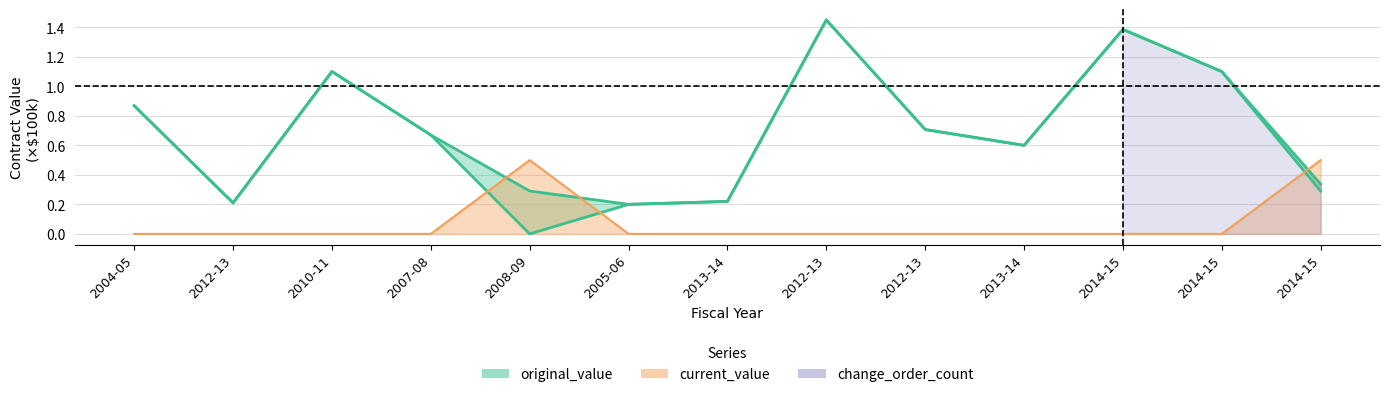

Which series ends up on top after the final intersection of original_value and change_order_count?

change_order_count